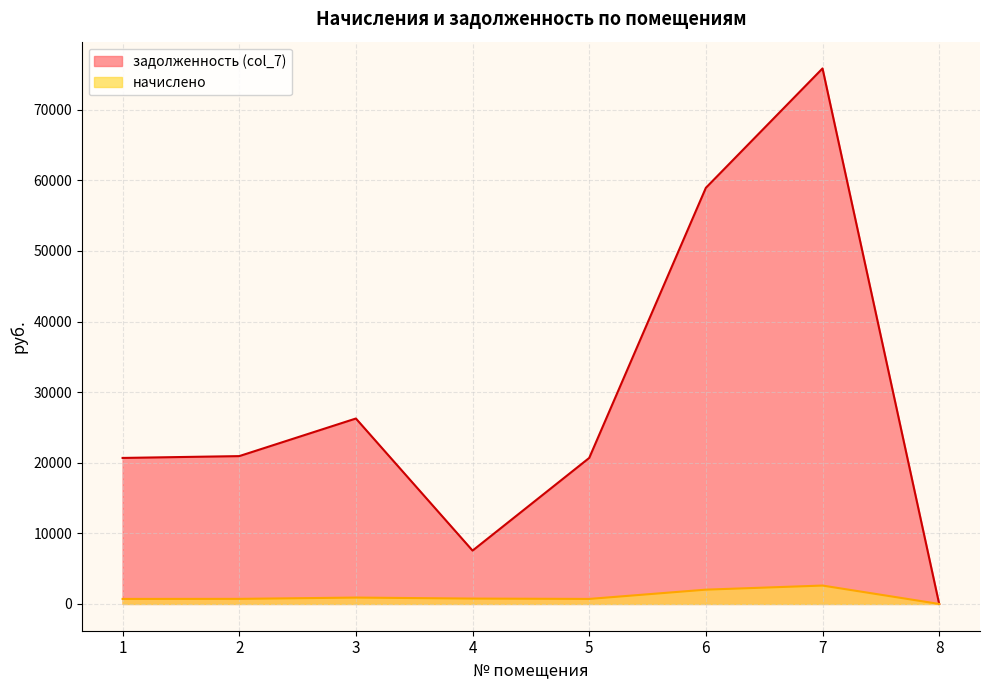

At 5, list the series in order from smallest to largest.

начислено, задолженность (col_7)